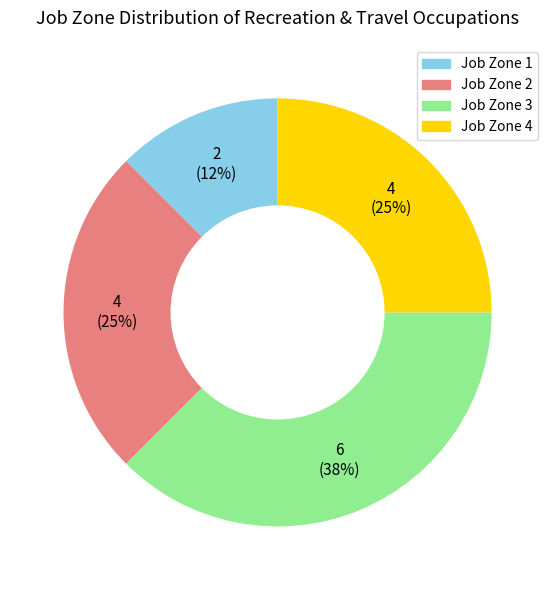

To the nearest percent, what is the average slice percentage?

25%